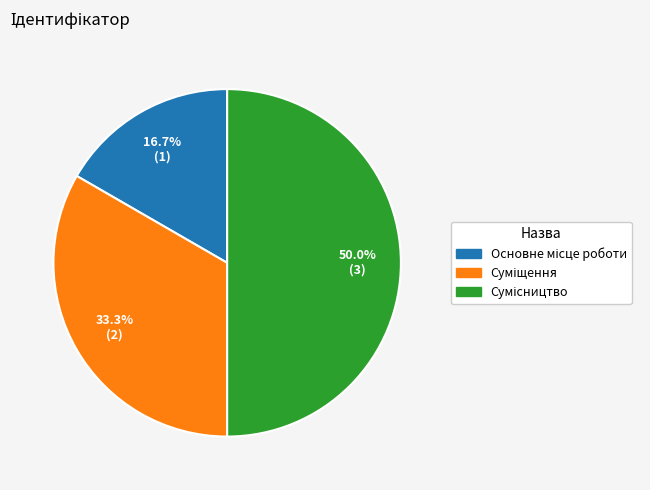

Which slice is the smallest?

Основне місце роботи